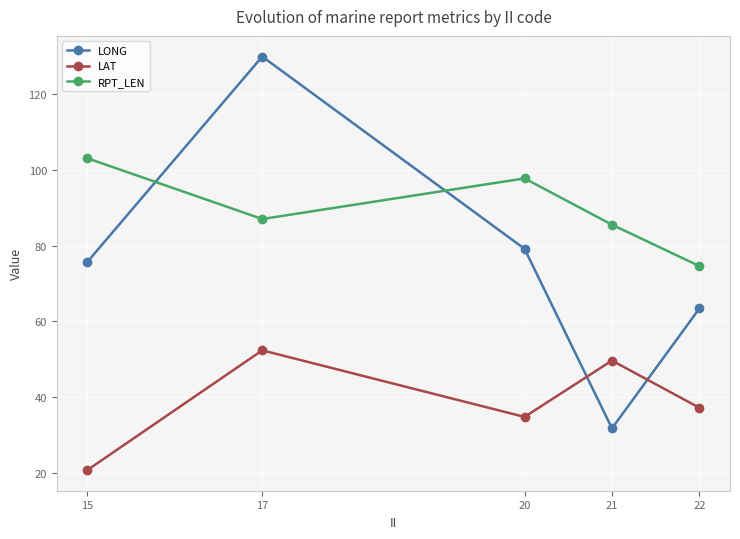

True or false: LONG has a value of 129.8 at 17.

True